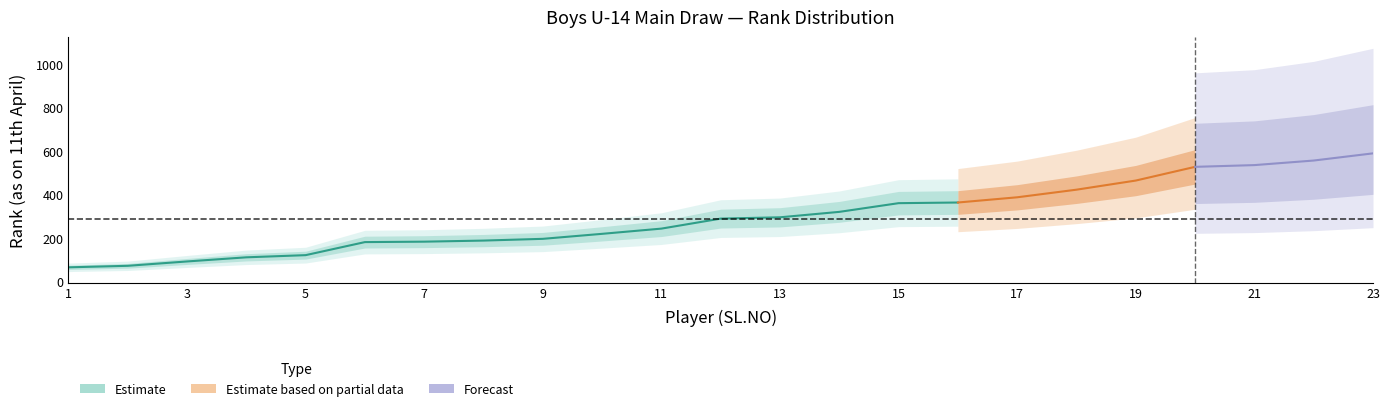

What is the difference between the values at 16 and 21?

172